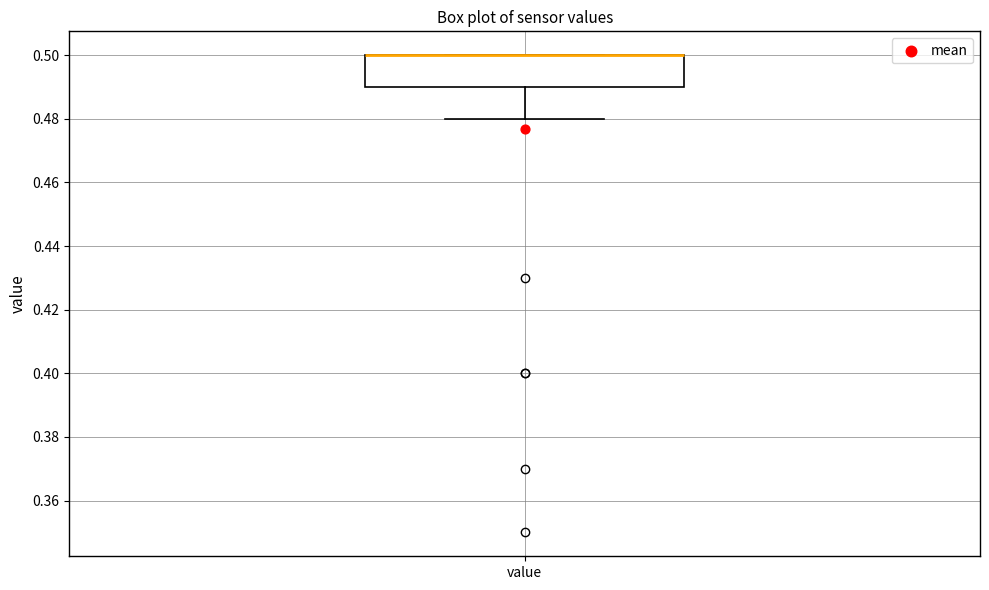

Read this box plot against the y-axis: the position of the median line, the range covered by the box, and the ends of both whiskers. The values are not printed on the chart, so give them approximately, as read against the axis.

median 0.50 (drawn on the box's upper edge), box 0.49 to 0.50, whiskers 0.48 to 0.50